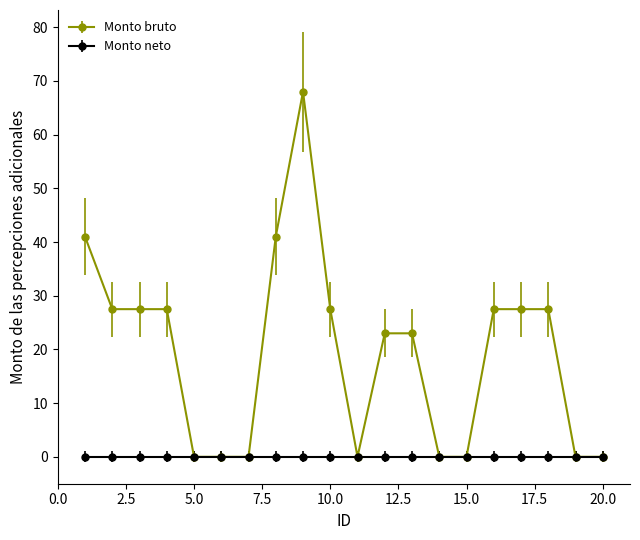

Which series has the largest total across all categories?

Monto bruto